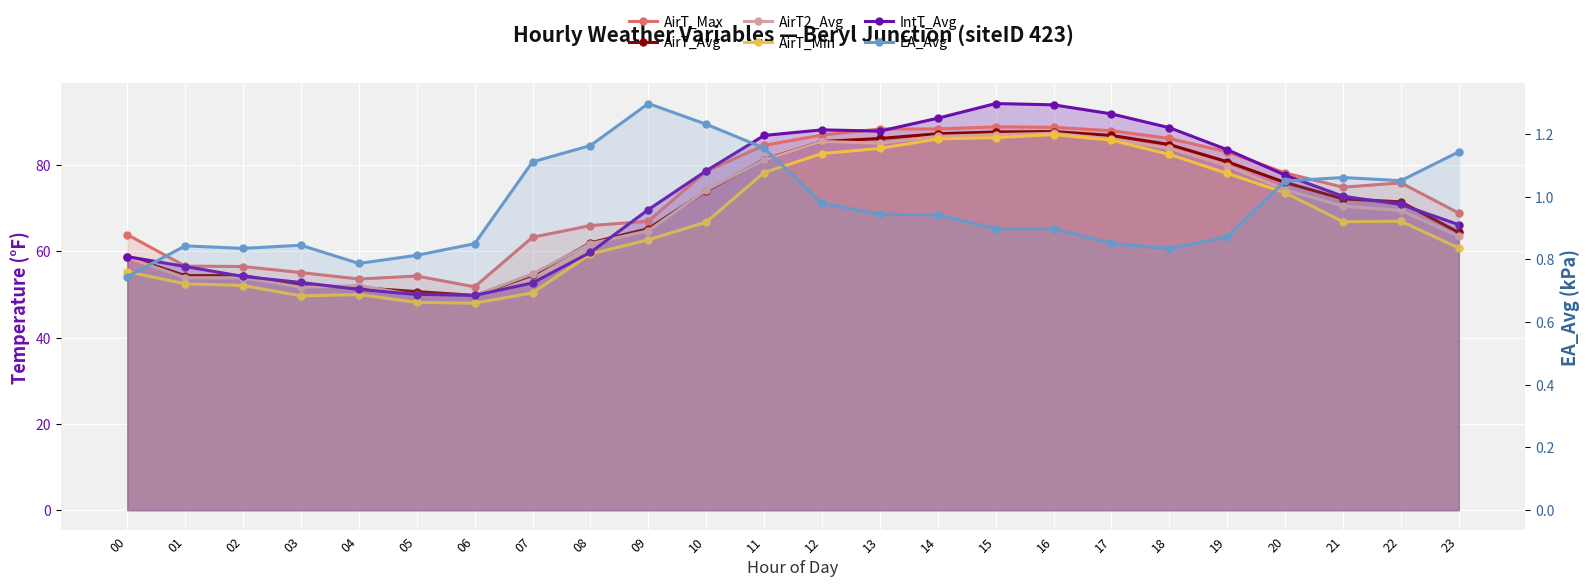

Is it true that AirT_Avg equals 84.8 at 18?

True